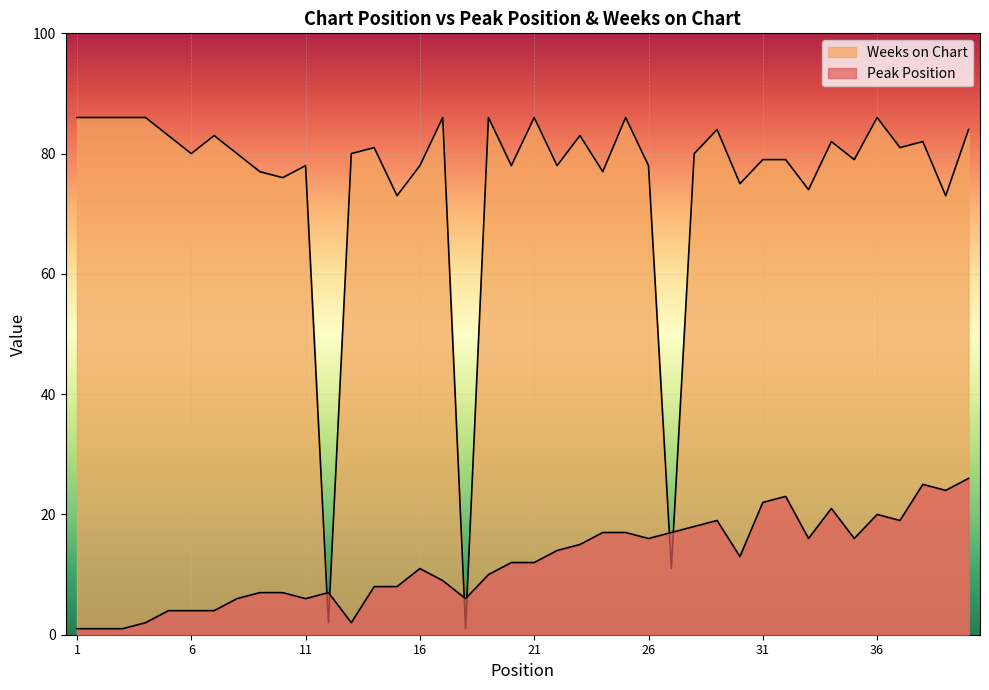

The Weeks on Chart series shows 34 at 23. True or false?

False